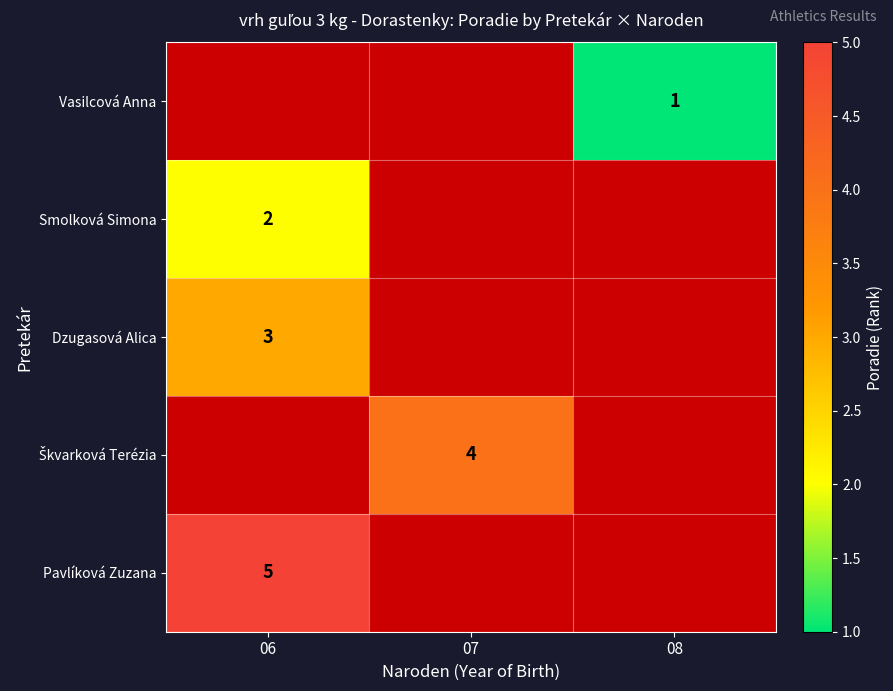

Which label corresponds to the largest value in the chart?

06